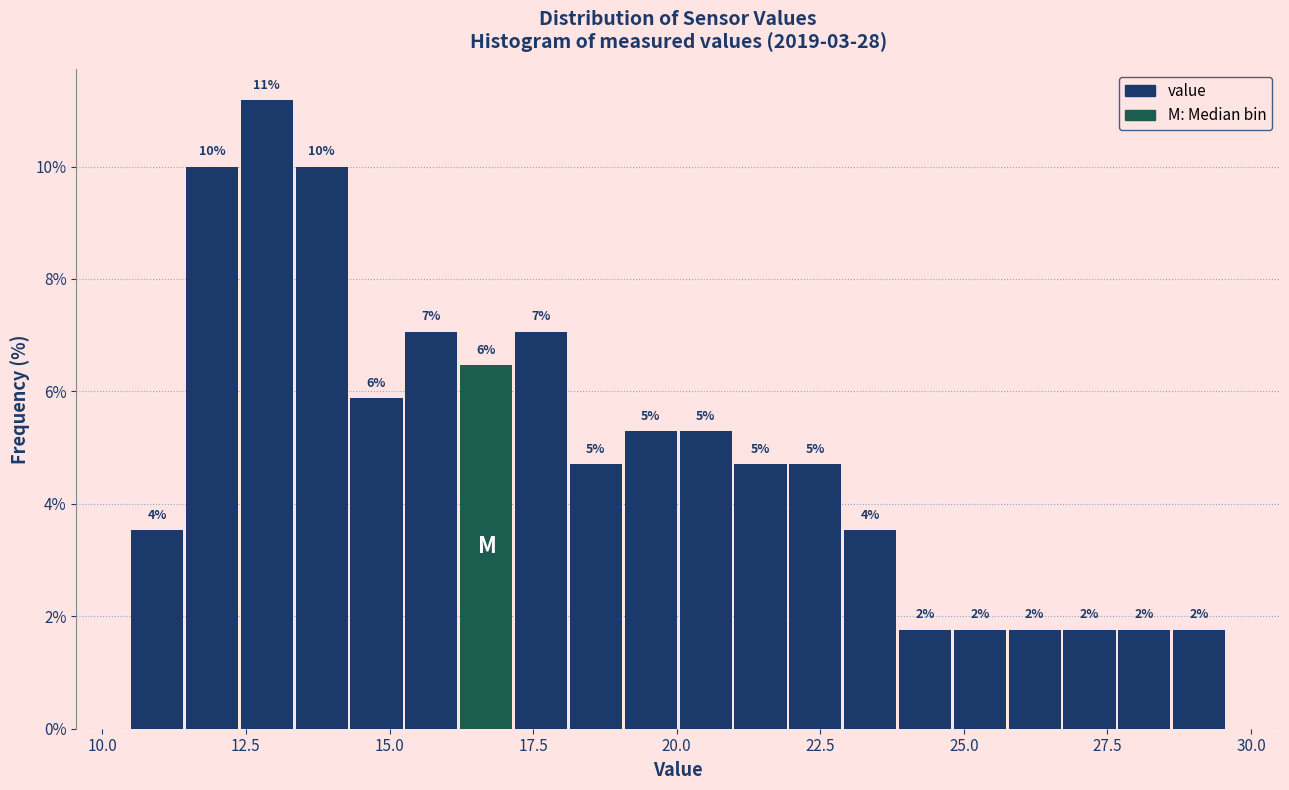

Around what value on the x-axis is the tallest bar? Give the approximate position of its centre, as read against the axis.

13.0